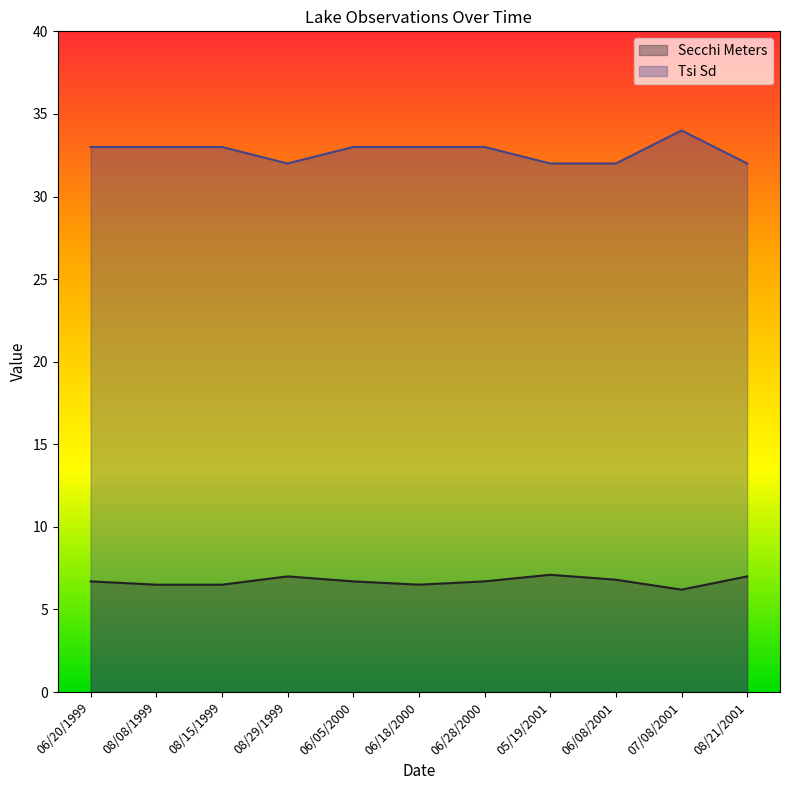

Count the number of data series in this chart.

2